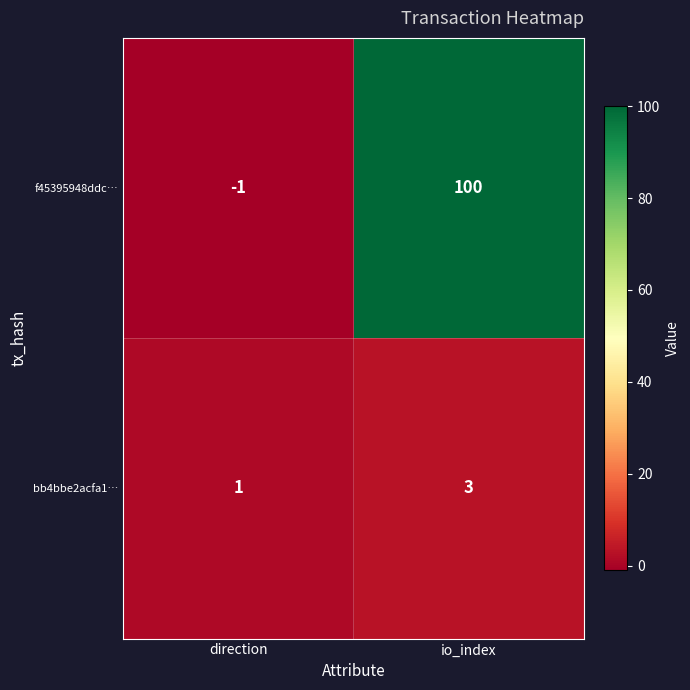

Reading left to right, list all the values displayed in this chart.

f45395948ddc…: direction=-1	io_index=100
bb4bbe2acfa1…: direction=1	io_index=3